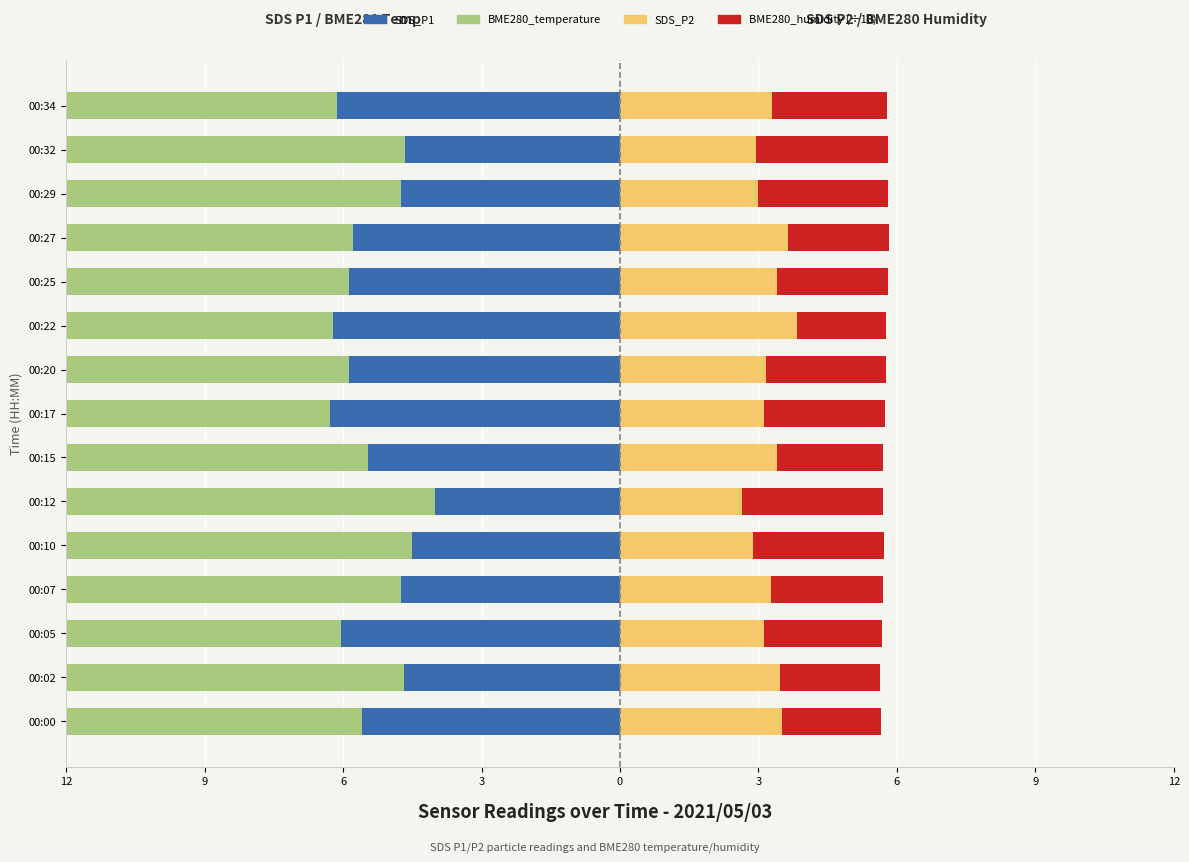

What is the lowest value of the SDS_P1 series?

-6.3